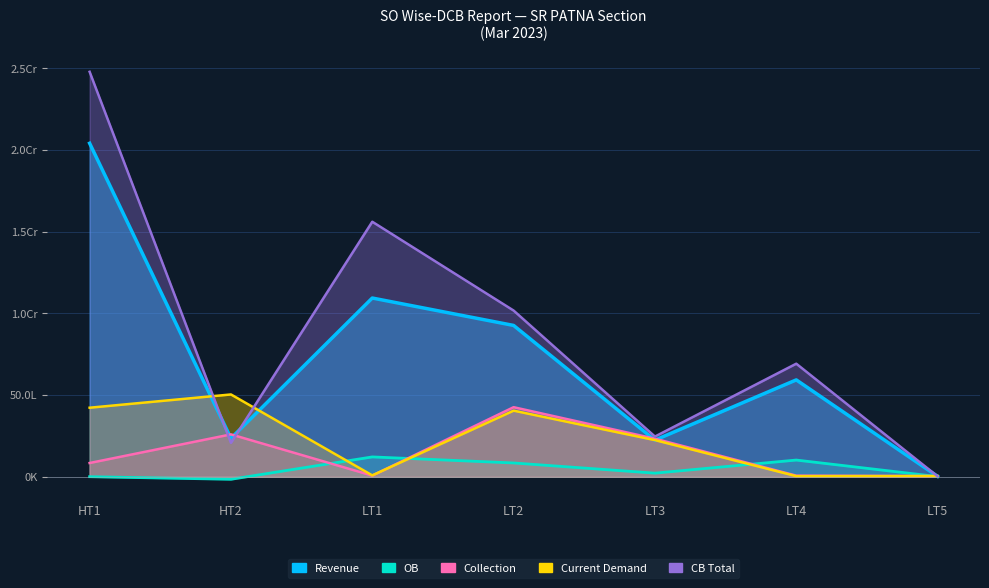

What is the smallest value displayed?

-157861.0